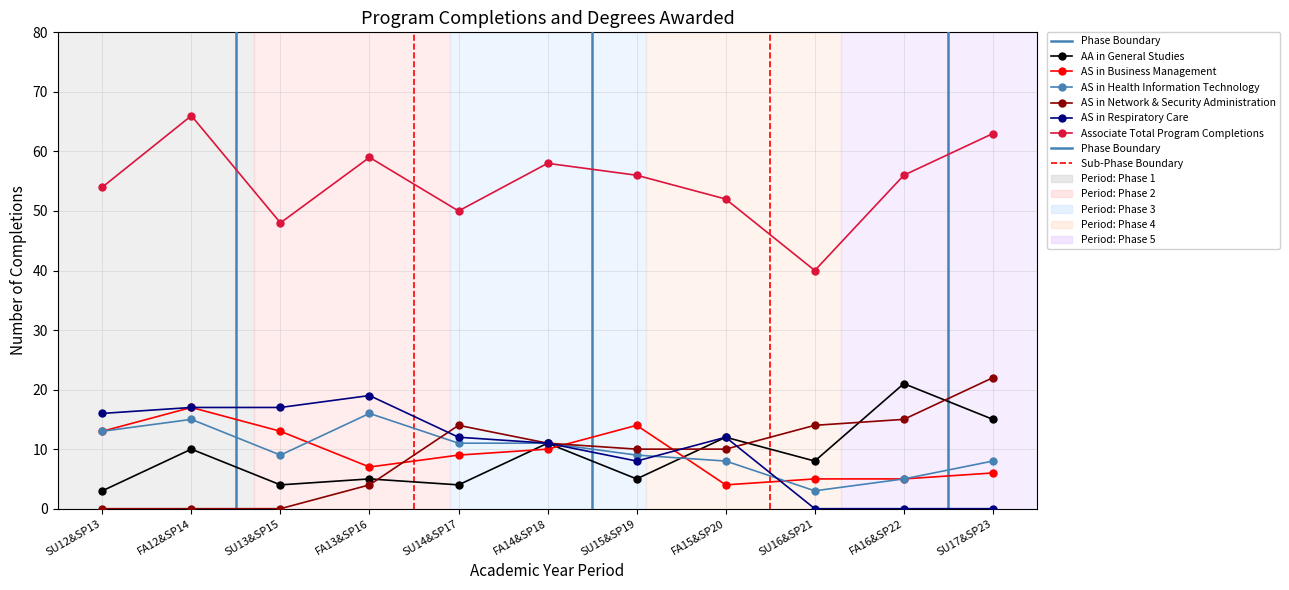

At how many categories does at least one series exceed 23?

11